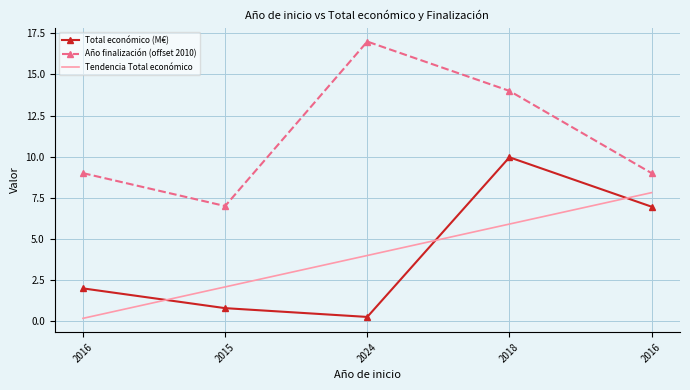

True or false: Total económico (M€) and Año finalización (offset 2010) intersect in this chart.

False